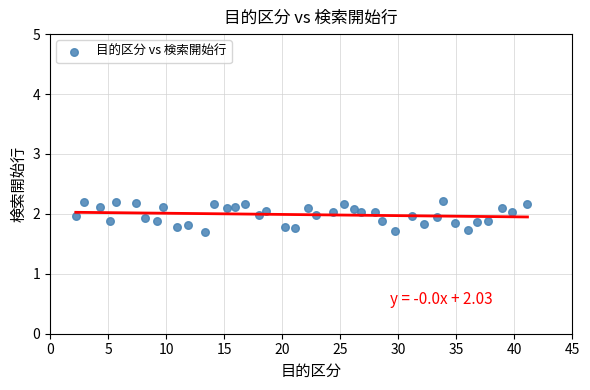

What is the range of Y values (max minus min)?

0.5